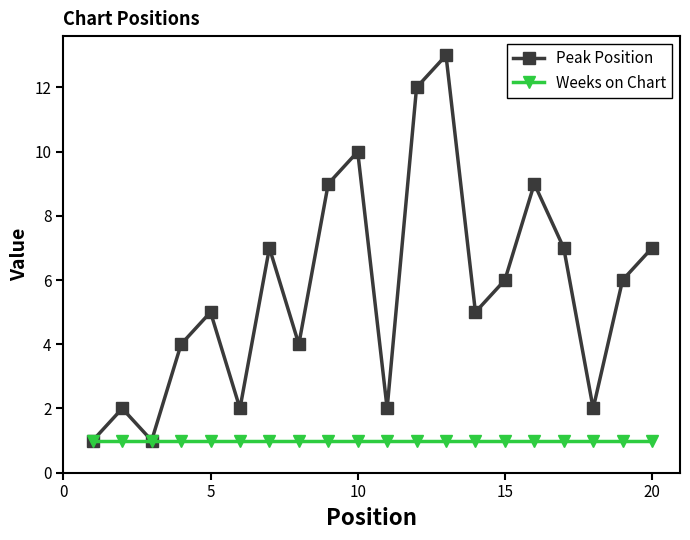

What is the sum of all Weeks on Chart values?

20